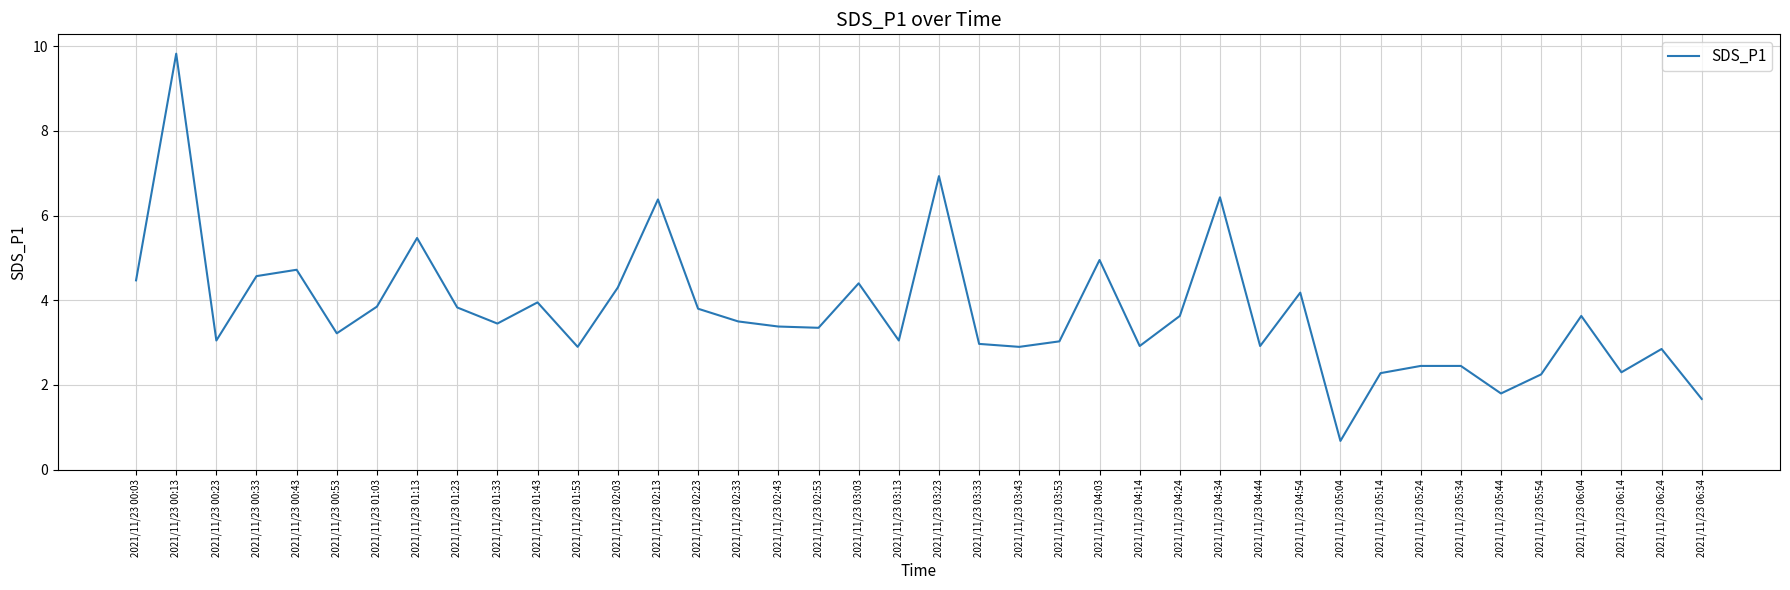

What is the greatest value displayed?

9.8